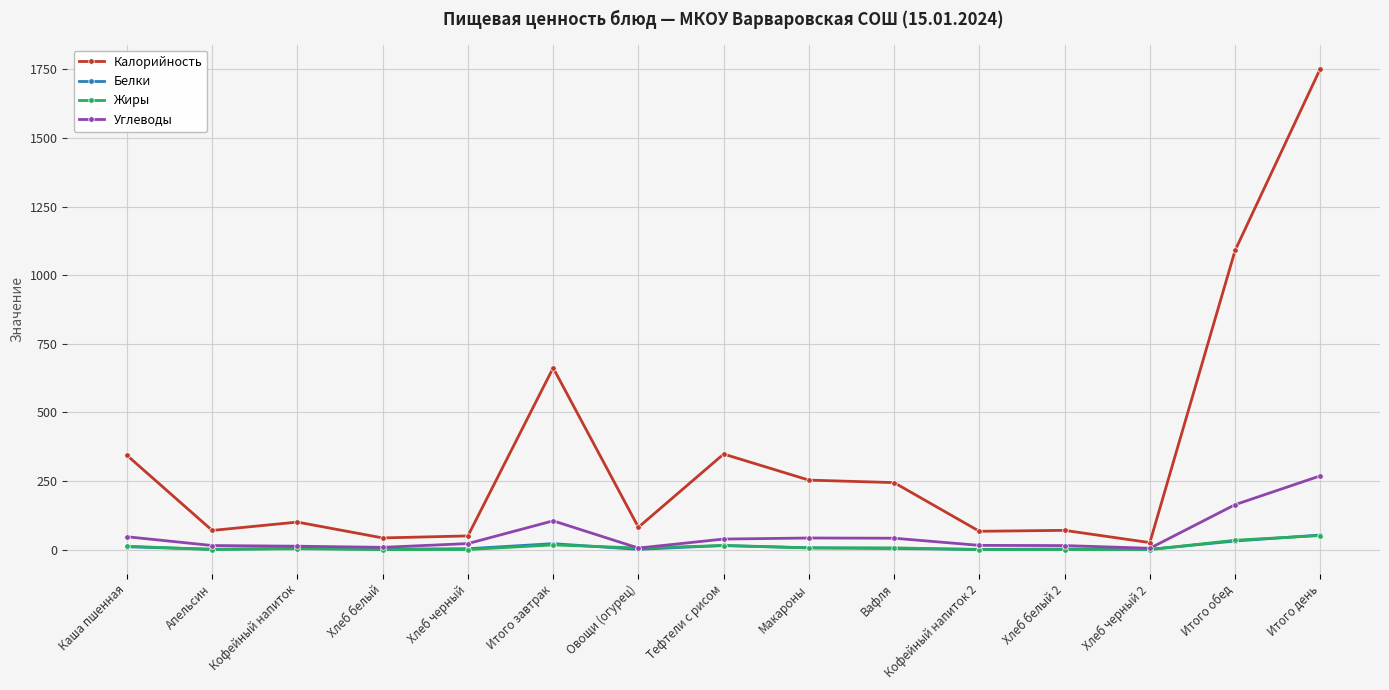

Which series changed the most between Макароны and Хлеб черный 2?

Калорийность